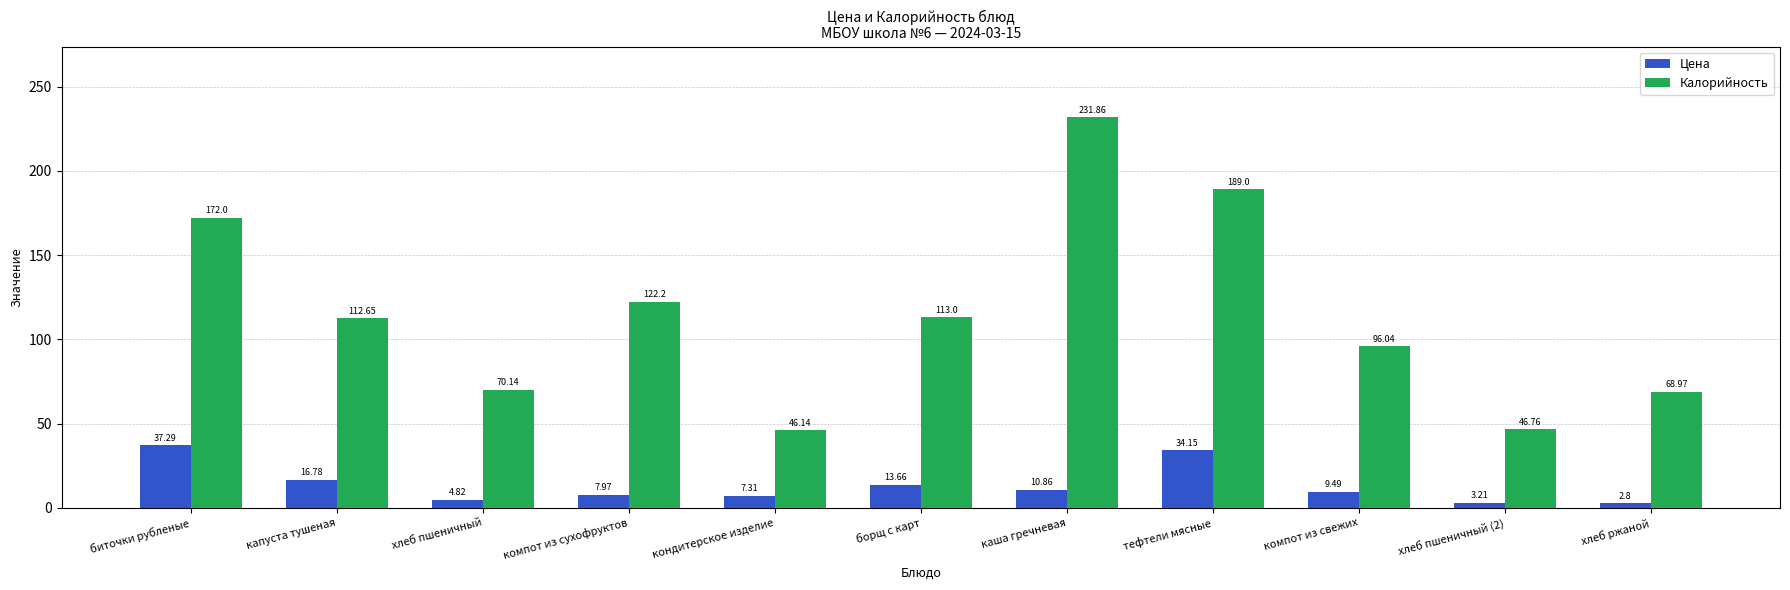

What is the value of the Цена bar at the 3rd from the left?

4.8